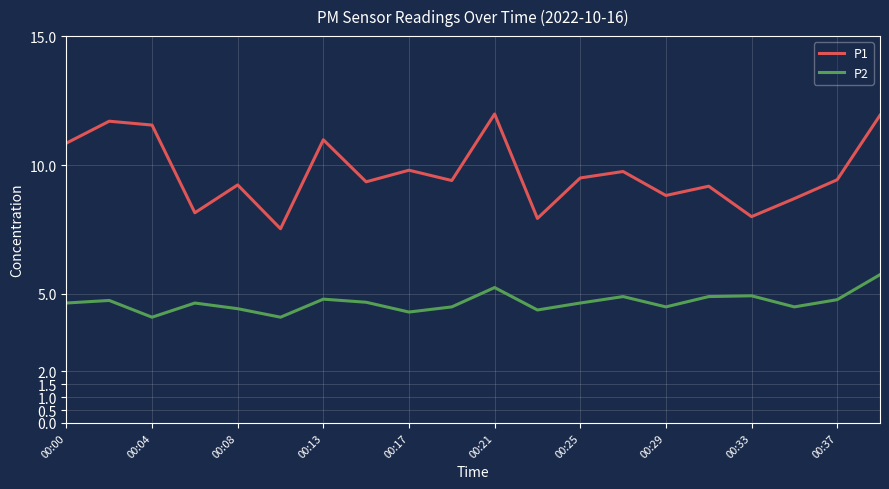

List the series in order of their peak value, lowest first.

P2, P1